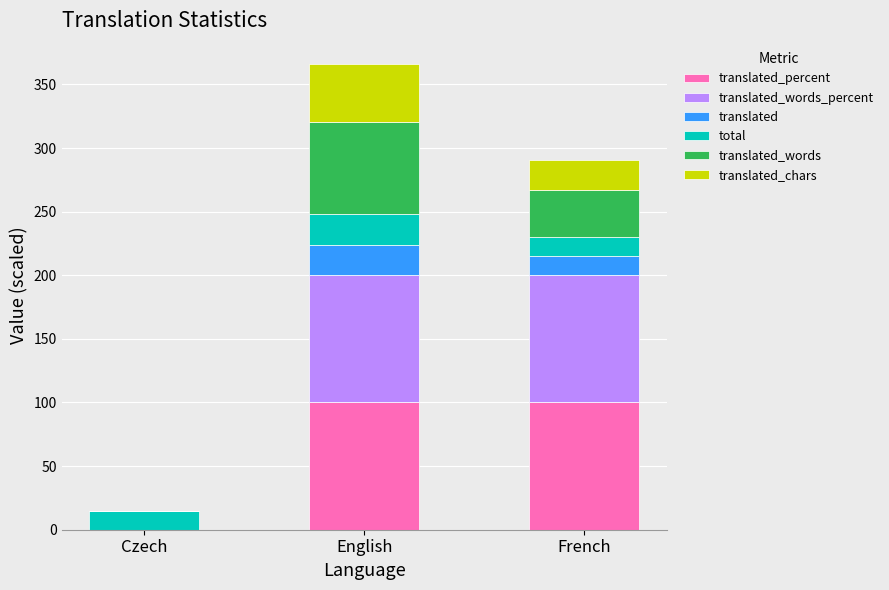

At which category is the sum across all series the highest?

English